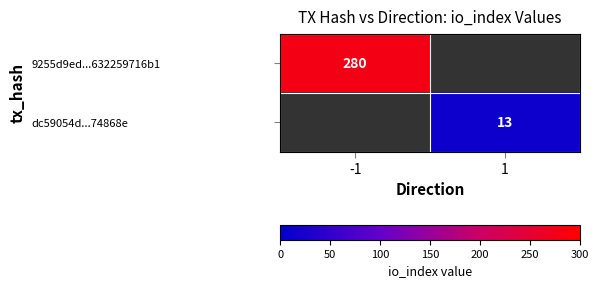

True or false: dc59054d...74868e has a value of 17 at 1.

False